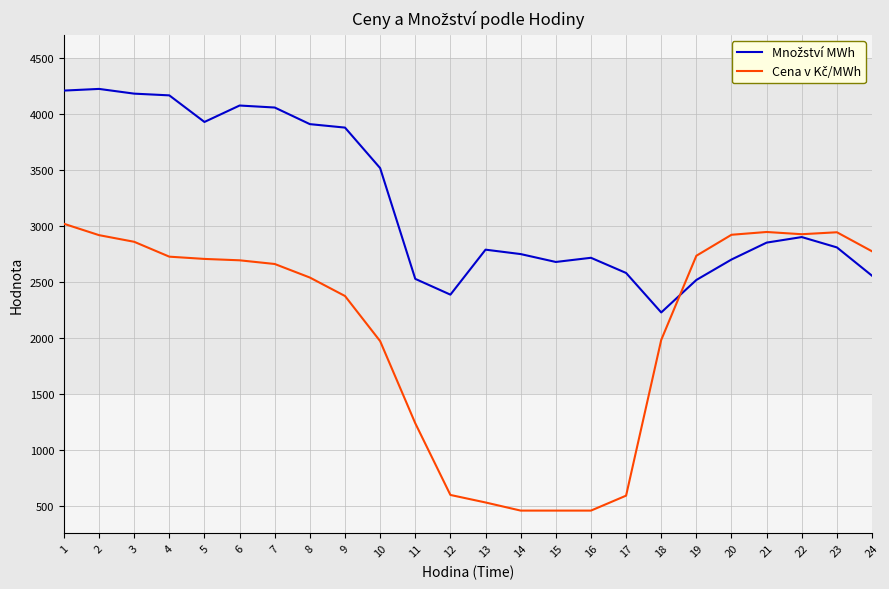

What is the spread (max minus min) of values at 12?

1788.5